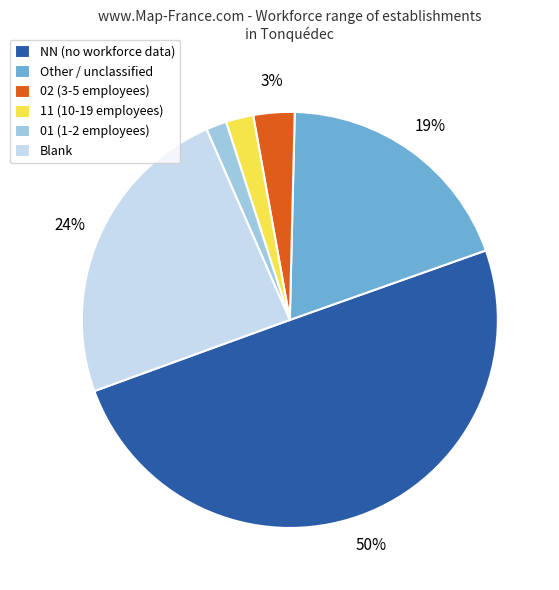

To the nearest percent, what is the average slice percentage?

17%